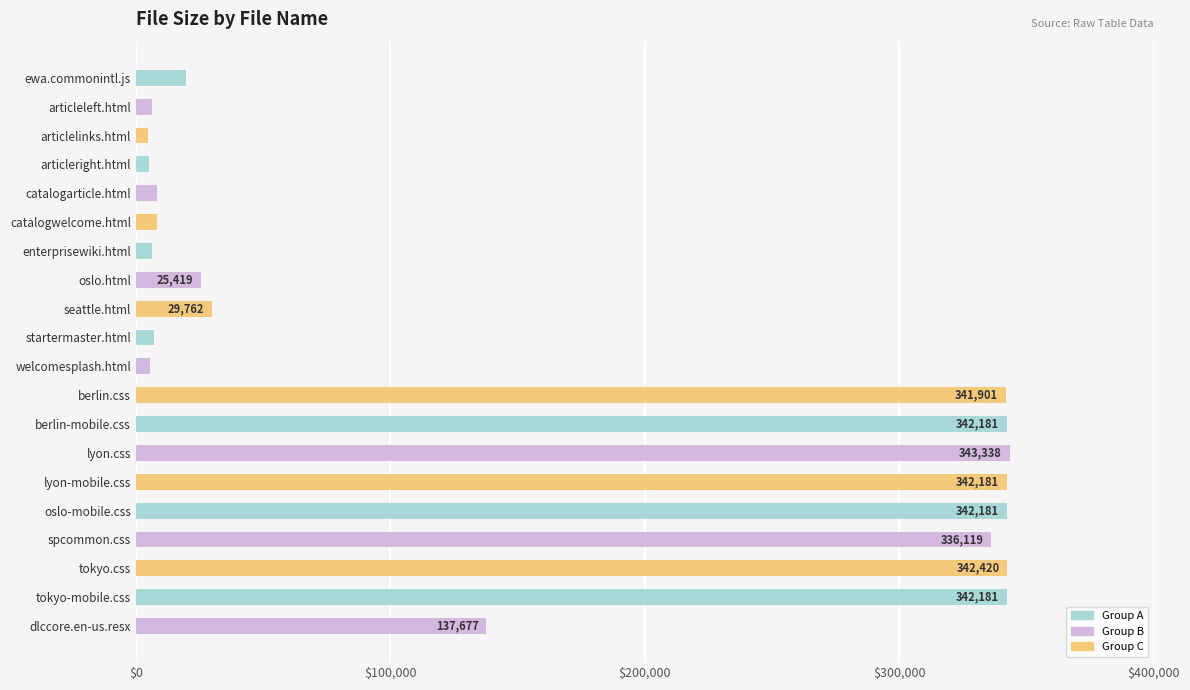

What is the label of the 19th bar from the top?

tokyo-mobile.css